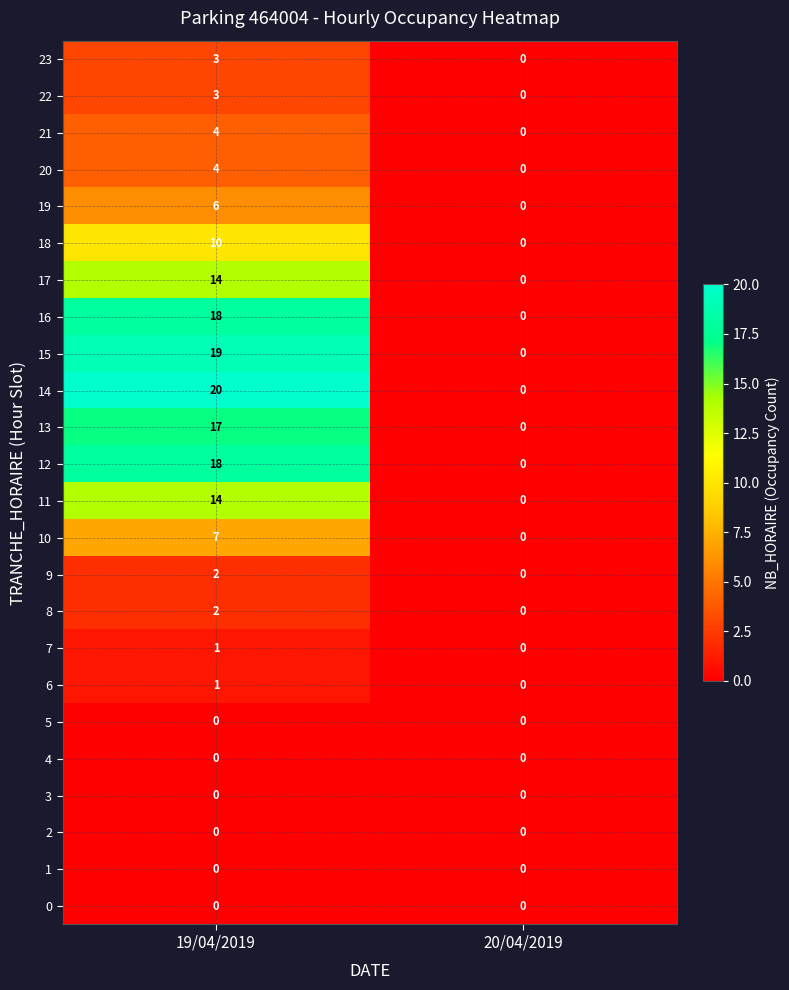

Is it true that 6 equals 0 at 20/04/2019?

True